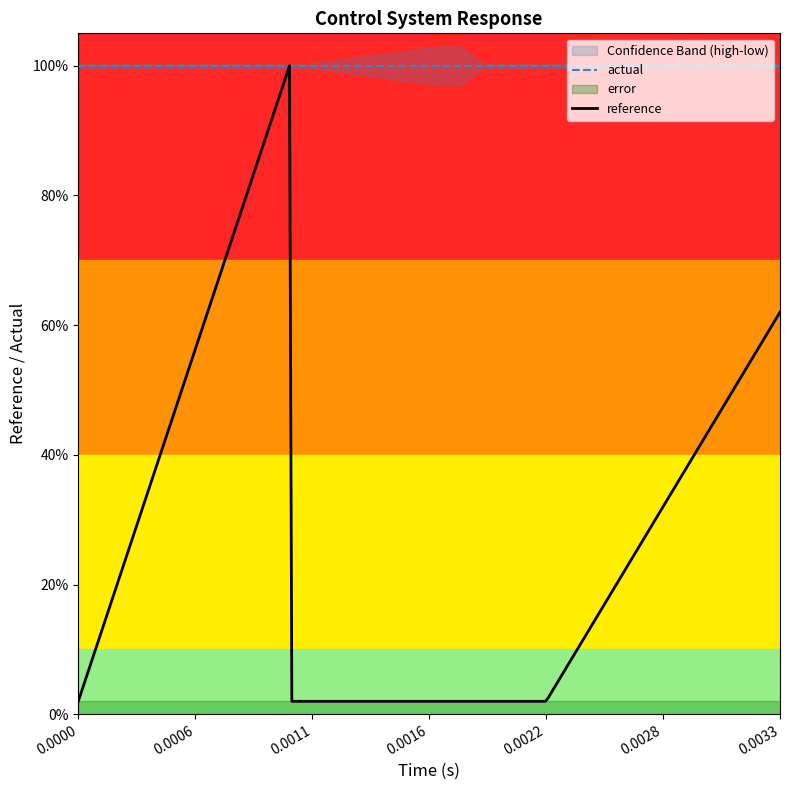

True or false: low has more than 2 points higher than both neighbors.

False